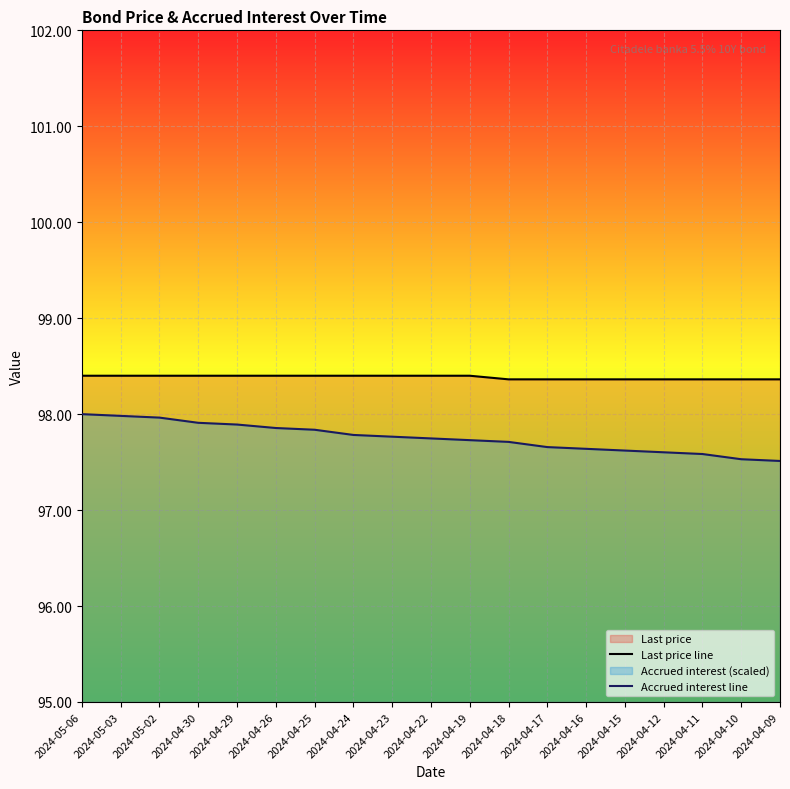

True or false: Accrued interest line and Last price line intersect in this chart.

False